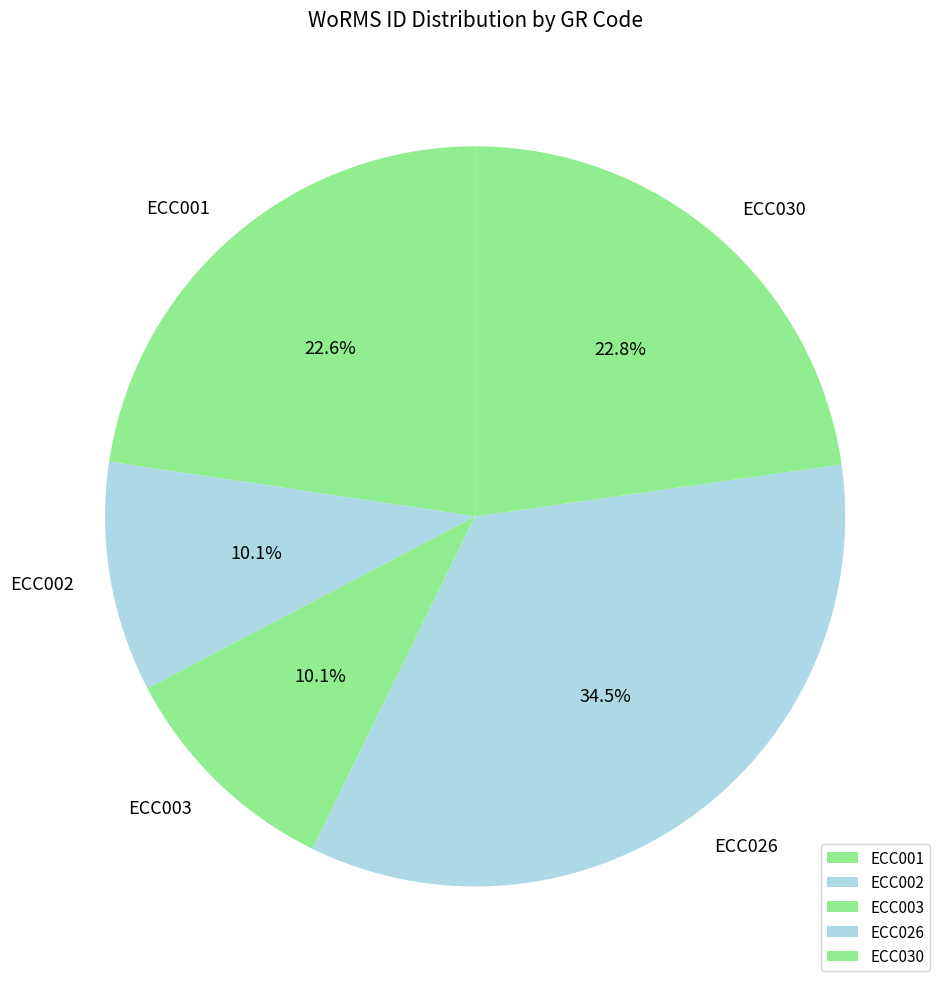

Count the number of slices in the pie.

5